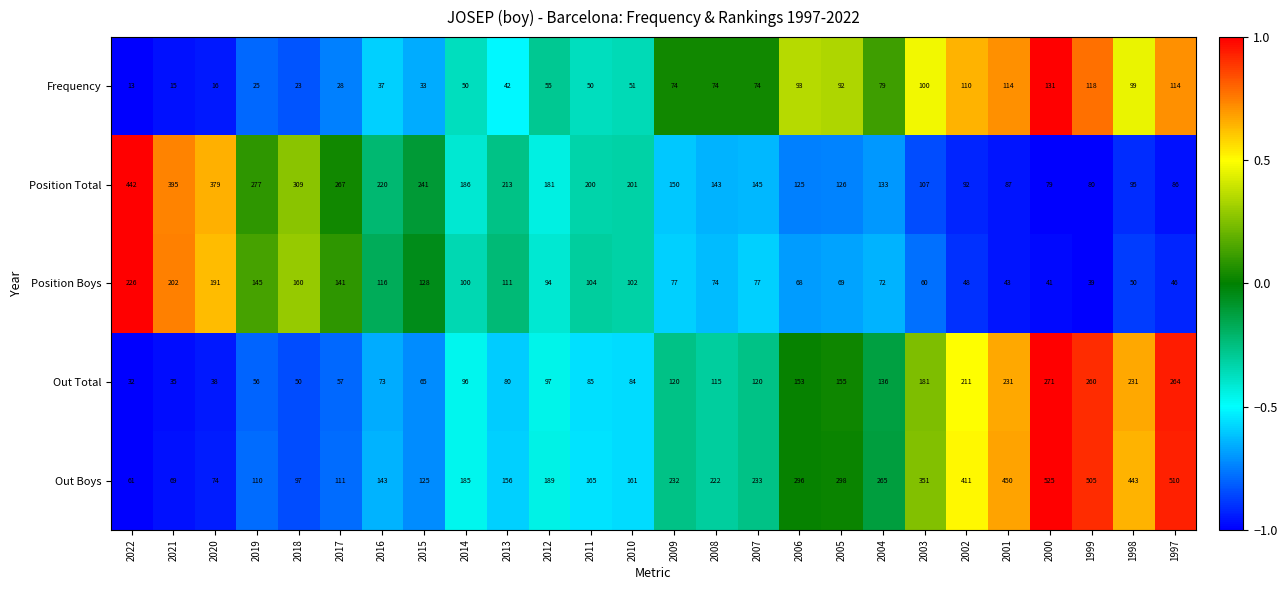

How many data points does each series have?

26